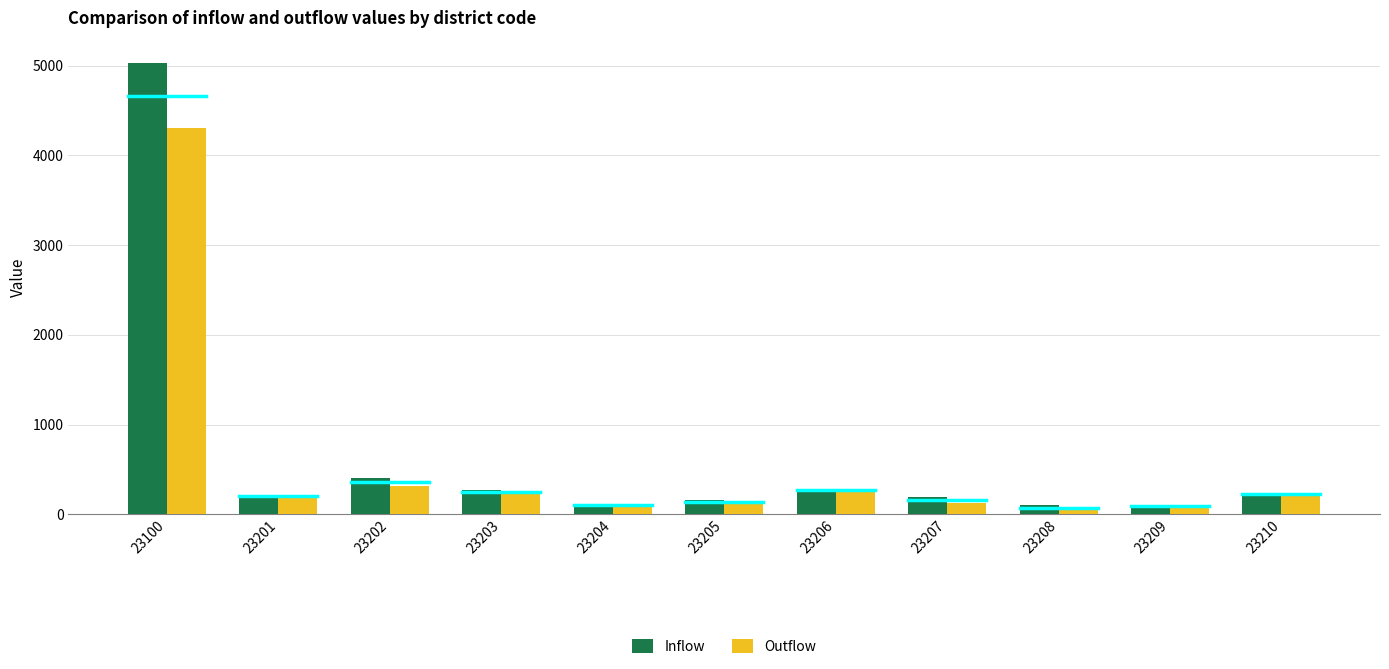

Which series has the widest spread of values?

Inflow